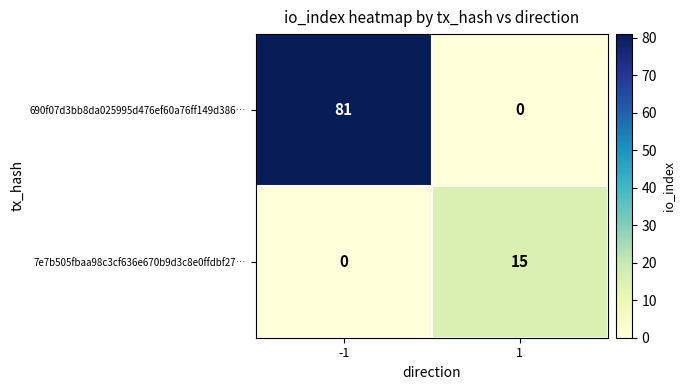

What is the sum of the 690f07d3bb8da025995d476ef60a76ff149d386… values at -1 and 1?

81